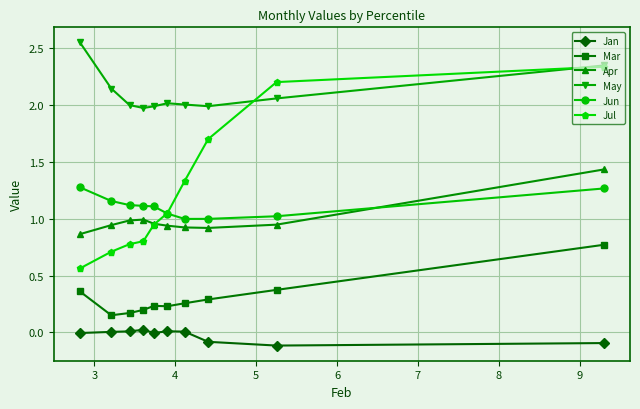

How many interior local valleys does the May series have?

2